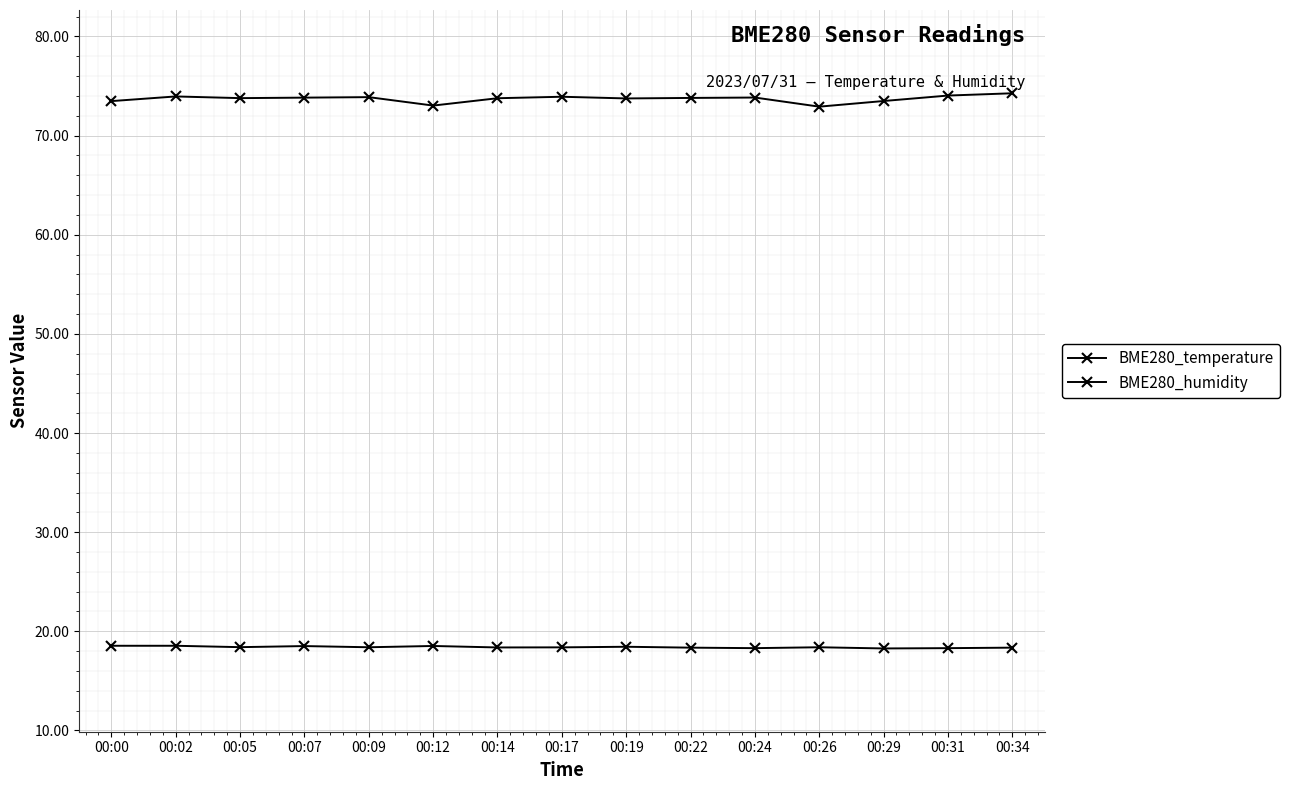

Does the chart display data point markers on the line(s)?

Yes